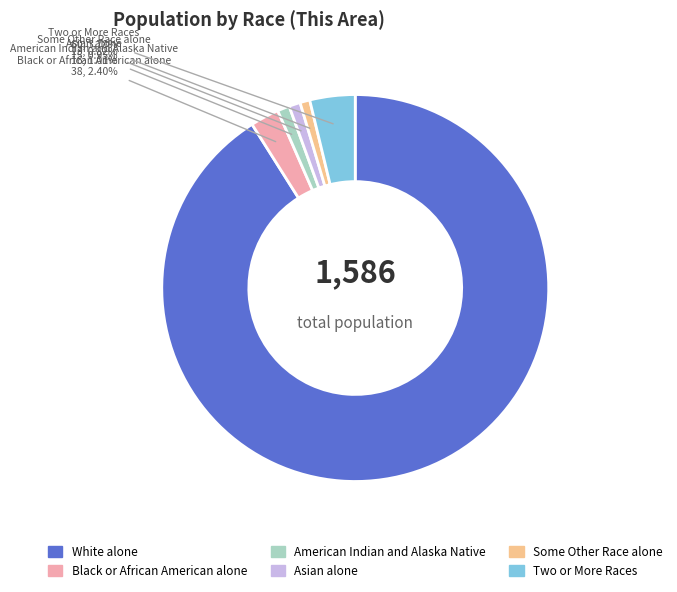

Count the number of slices in the pie.

6